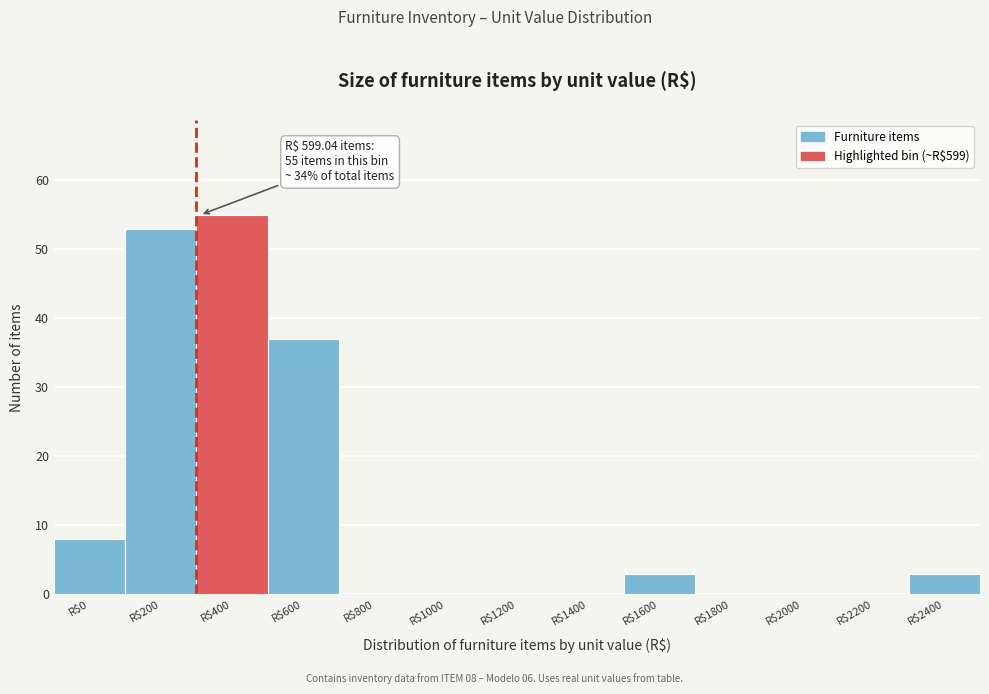

At which label is the value closest to 27?

R$600